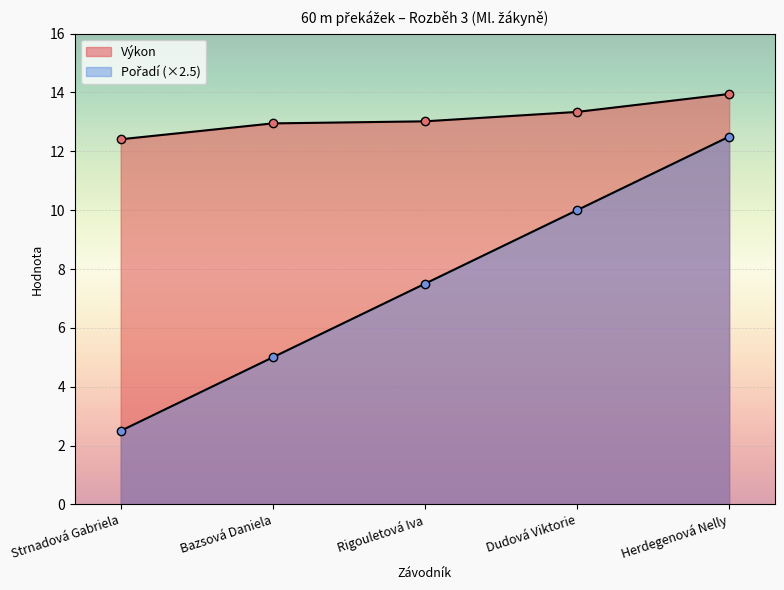

What is the difference between the highest and lowest values at Herdegenová Nelly?

1.4